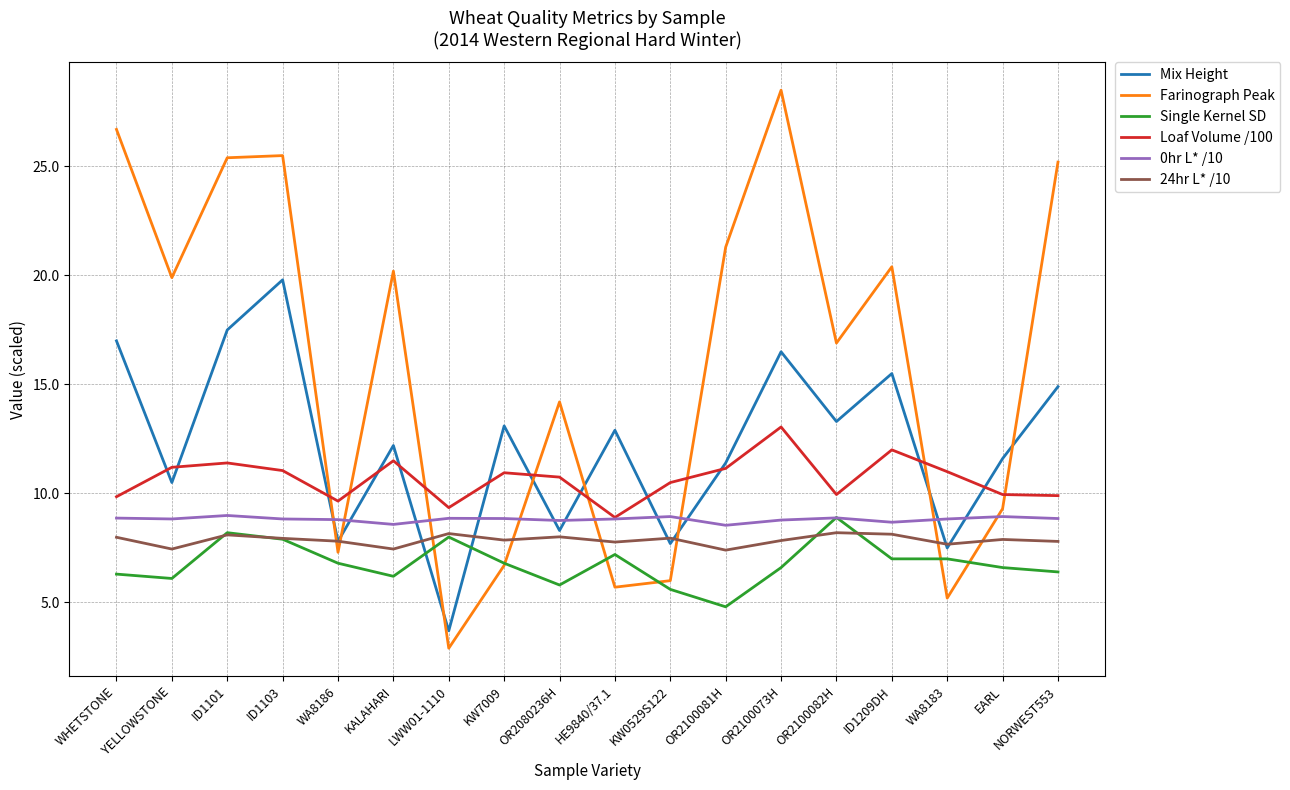

What is the total value across all series at KW0529S122?

46.7